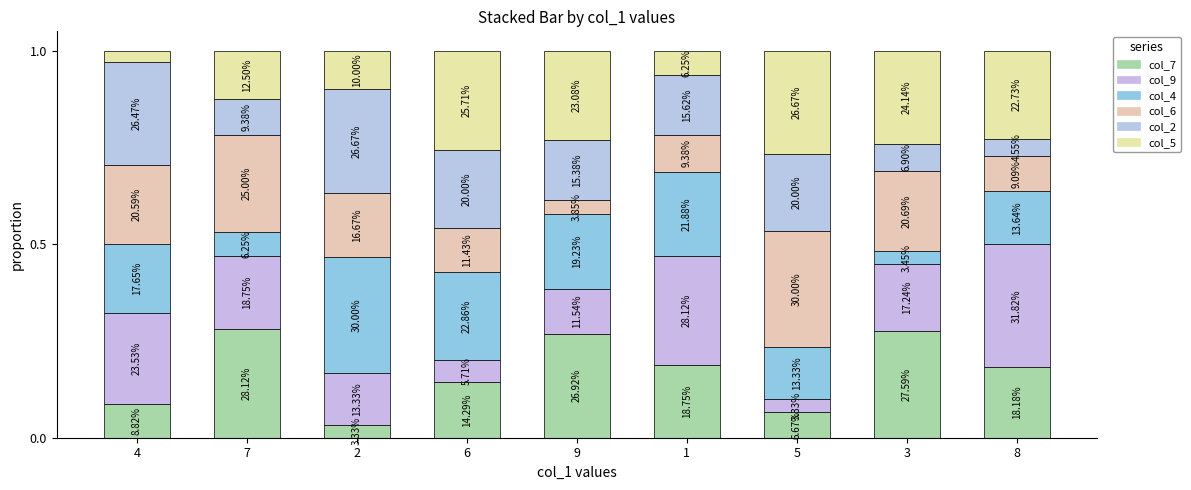

How many bars are there in total?

9